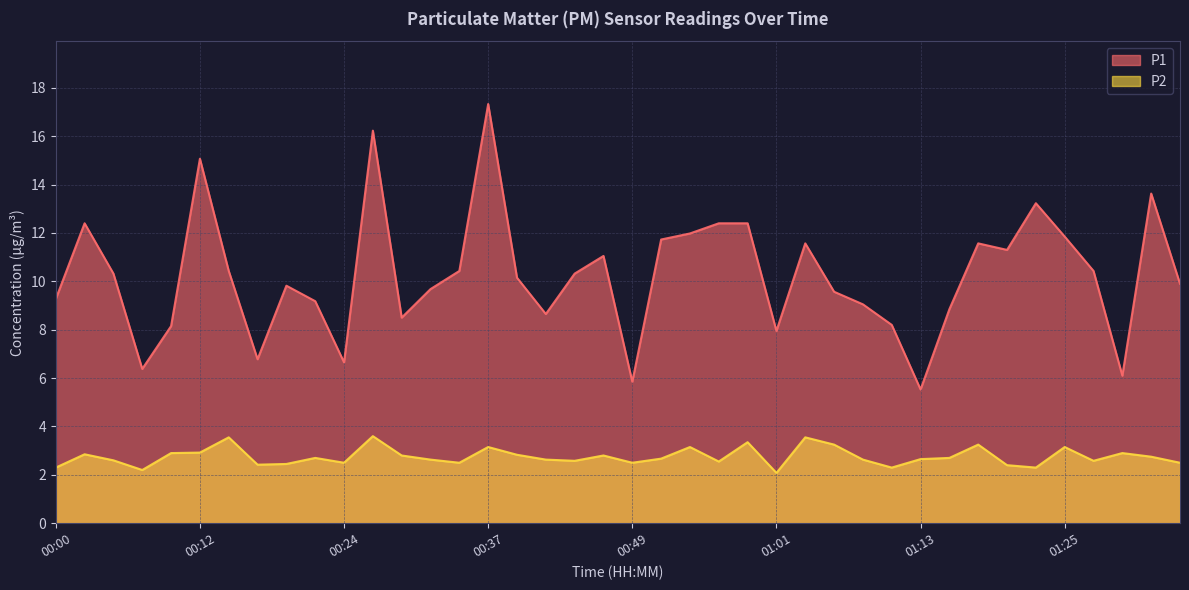

Count the number of data series in this chart.

2